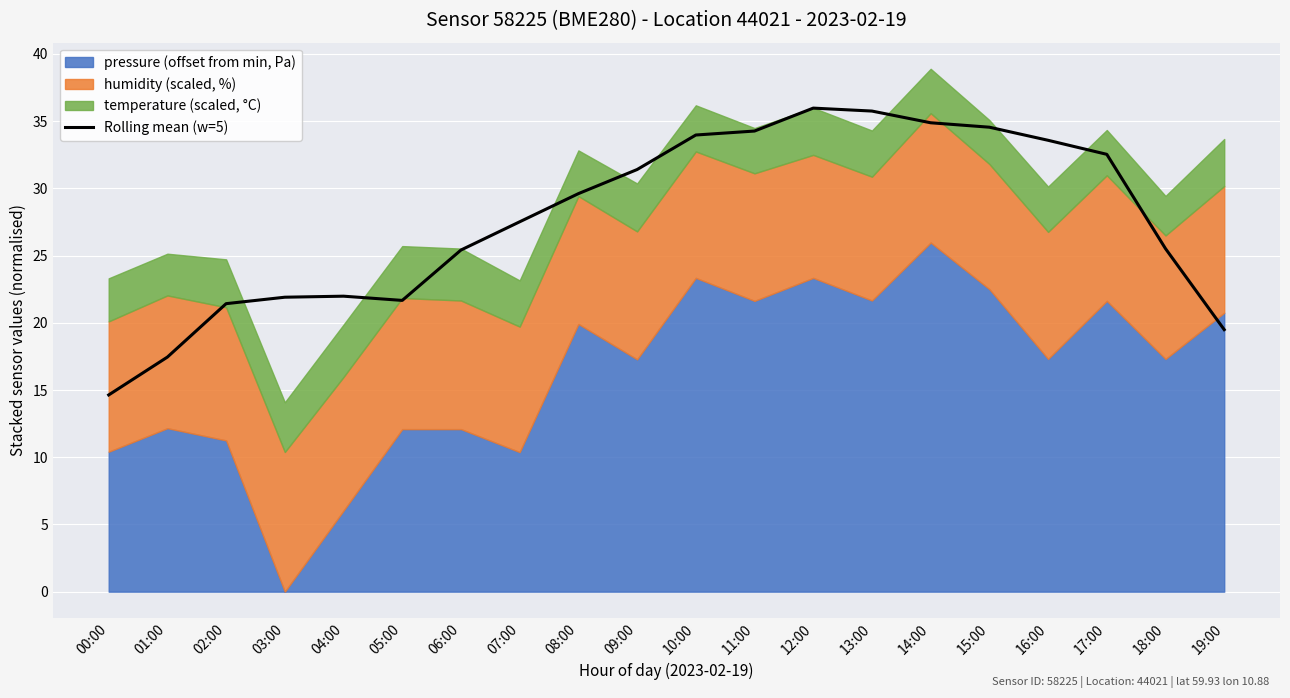

Approximately how many times larger is the value at 18:00 compared to 05:00?

1.2